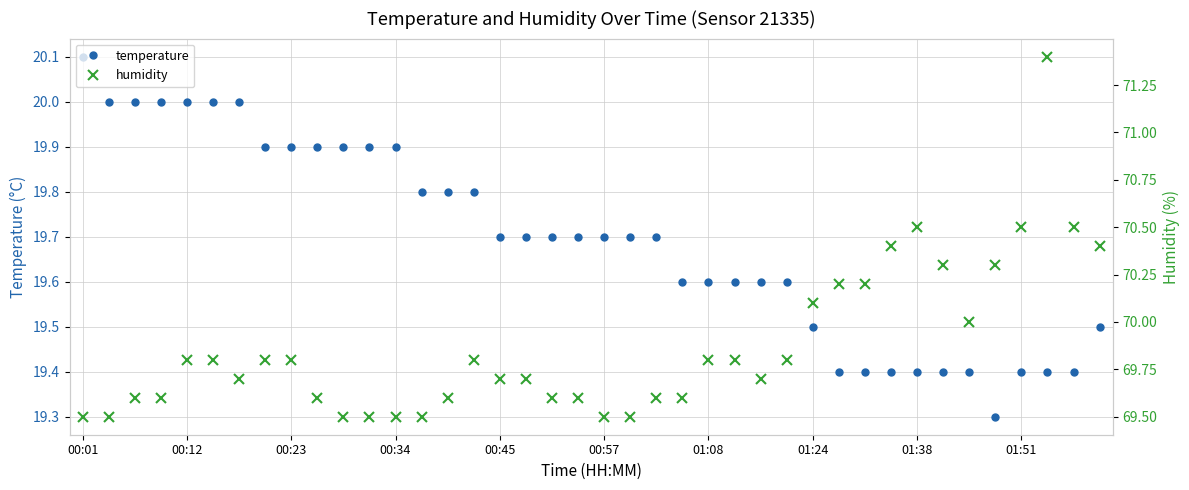

True or false: temperature has a value of 20.0 at 00:12.

True